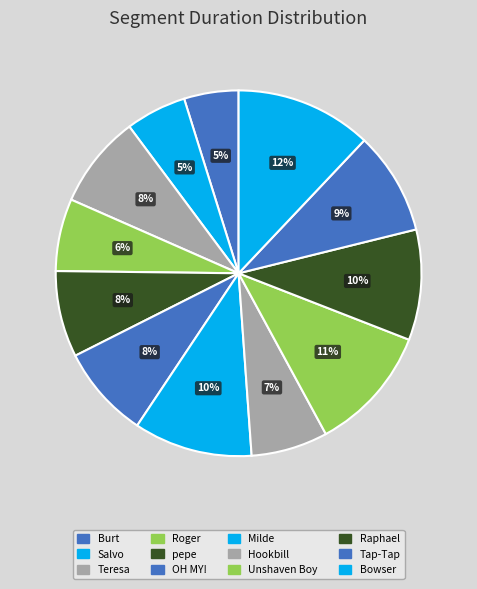

Count the number of slices in the pie.

12